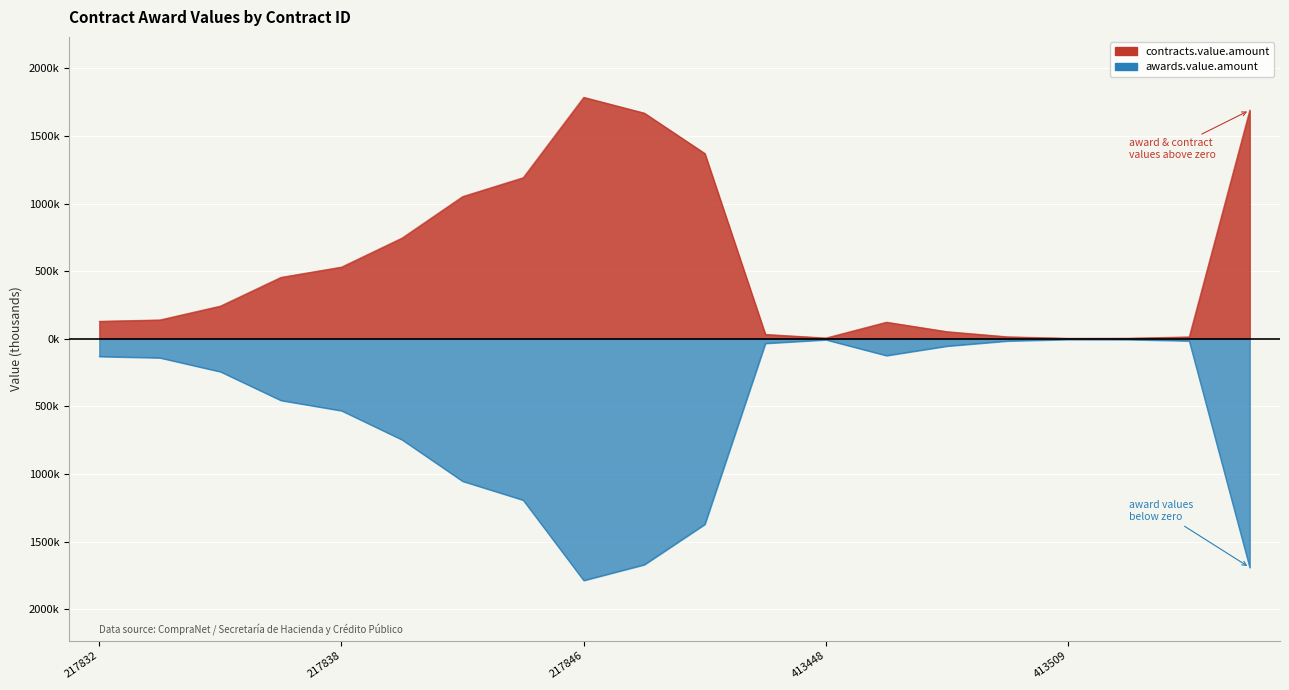

What is the smallest value displayed?

-1785.1